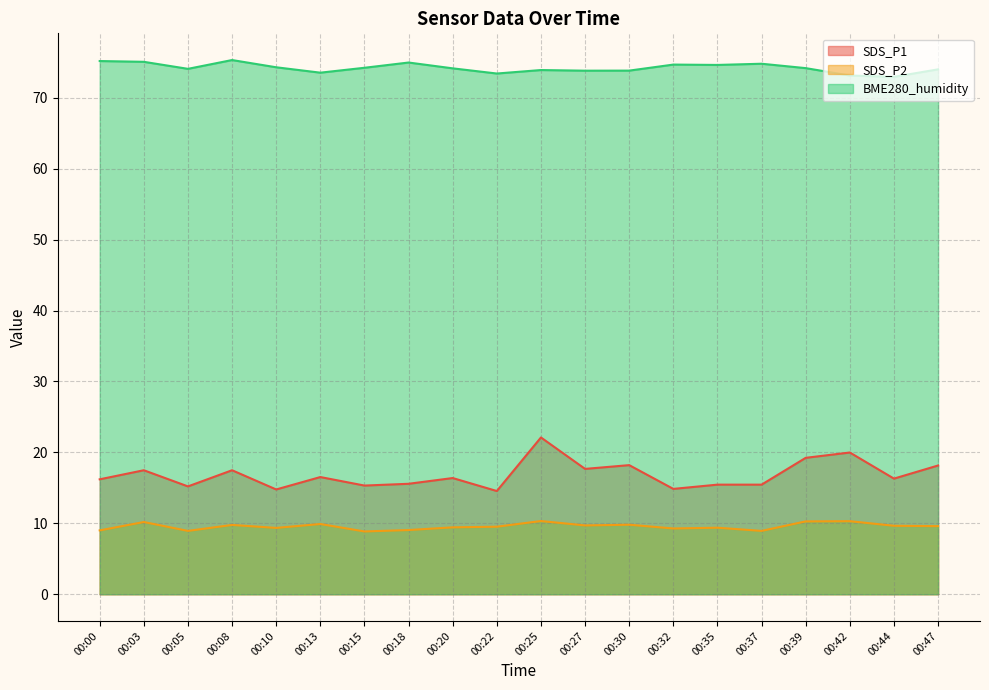

What are all the series names shown in the legend?

SDS_P1, SDS_P2, BME280_humidity